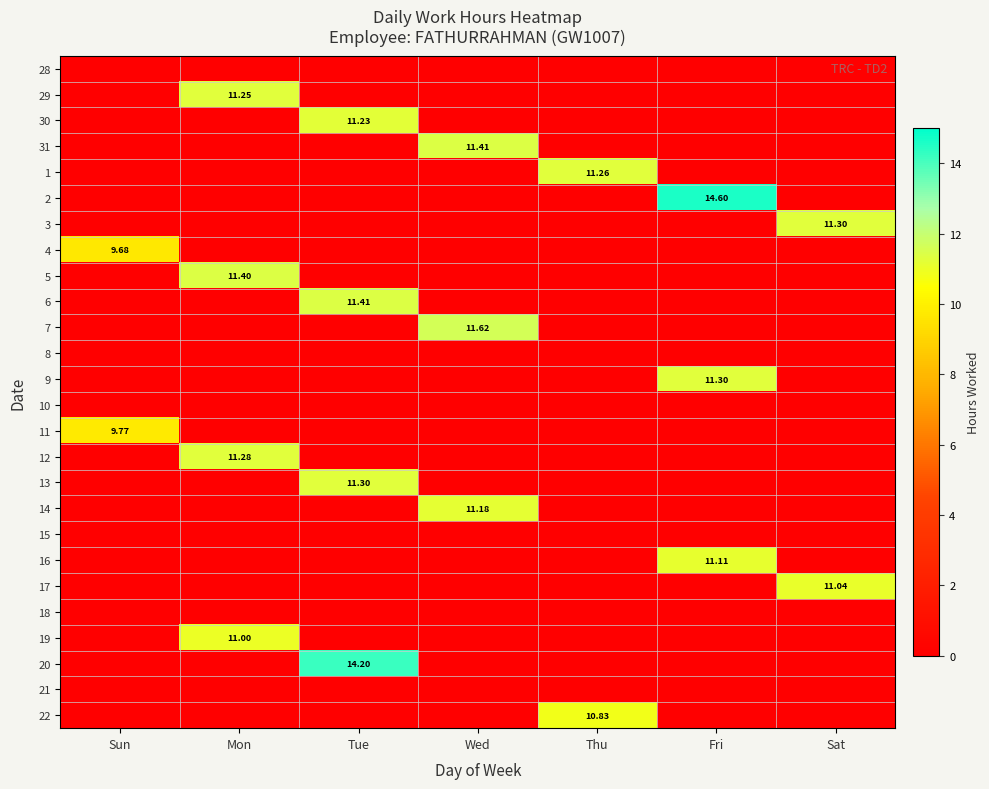

What is the total value across all series at Sun?

19.4